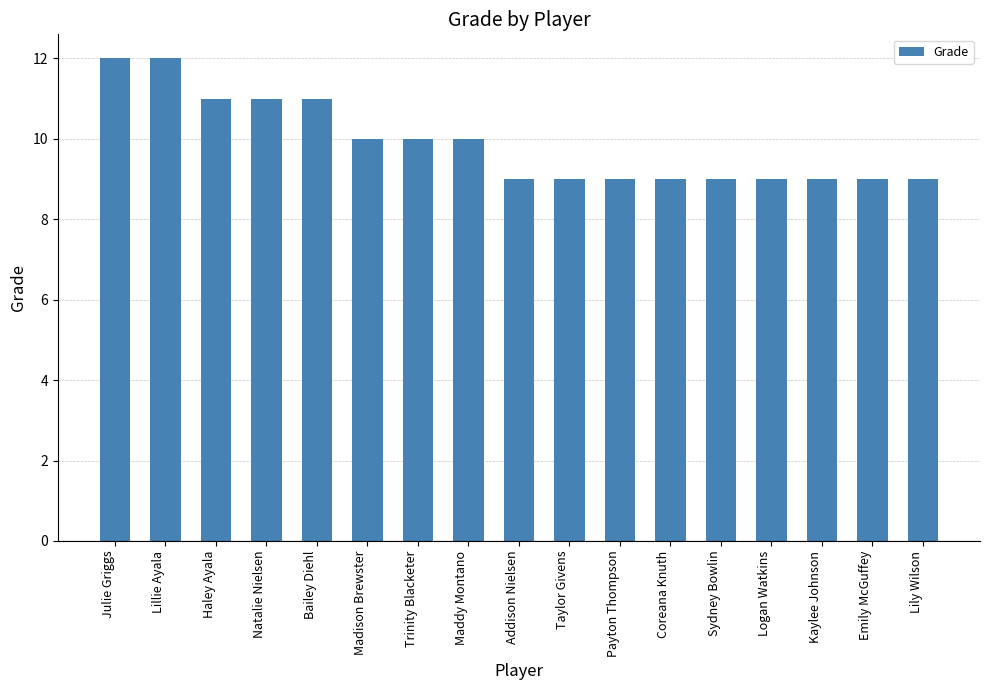

How many distinct data groups are displayed?

1